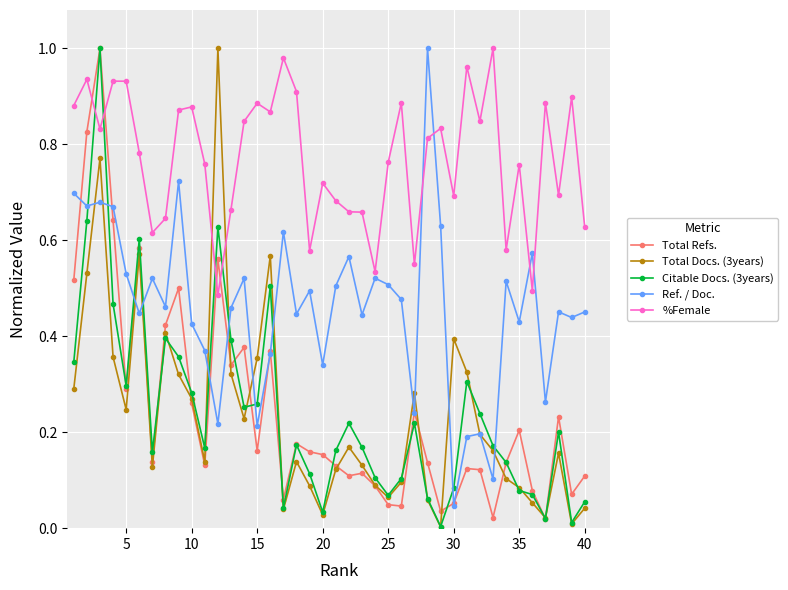

Which series ends up on top after the final intersection of Total Refs. and Citable Docs. (3years)?

Total Refs.